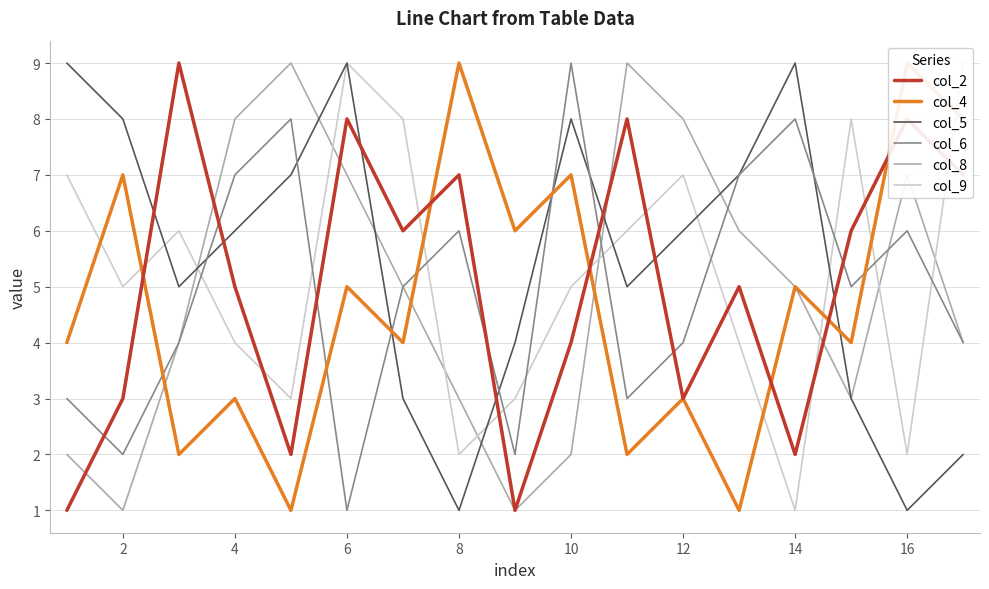

Count the number of data series in this chart.

6